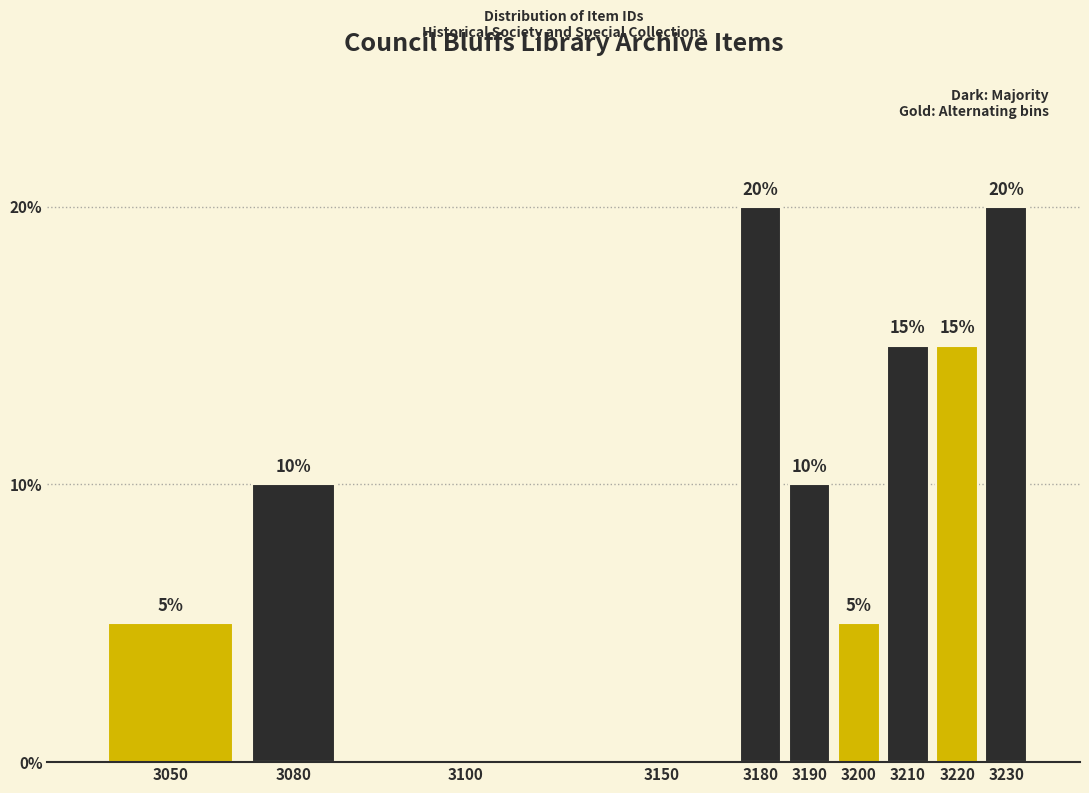

What is the maximum value shown in the chart?

20